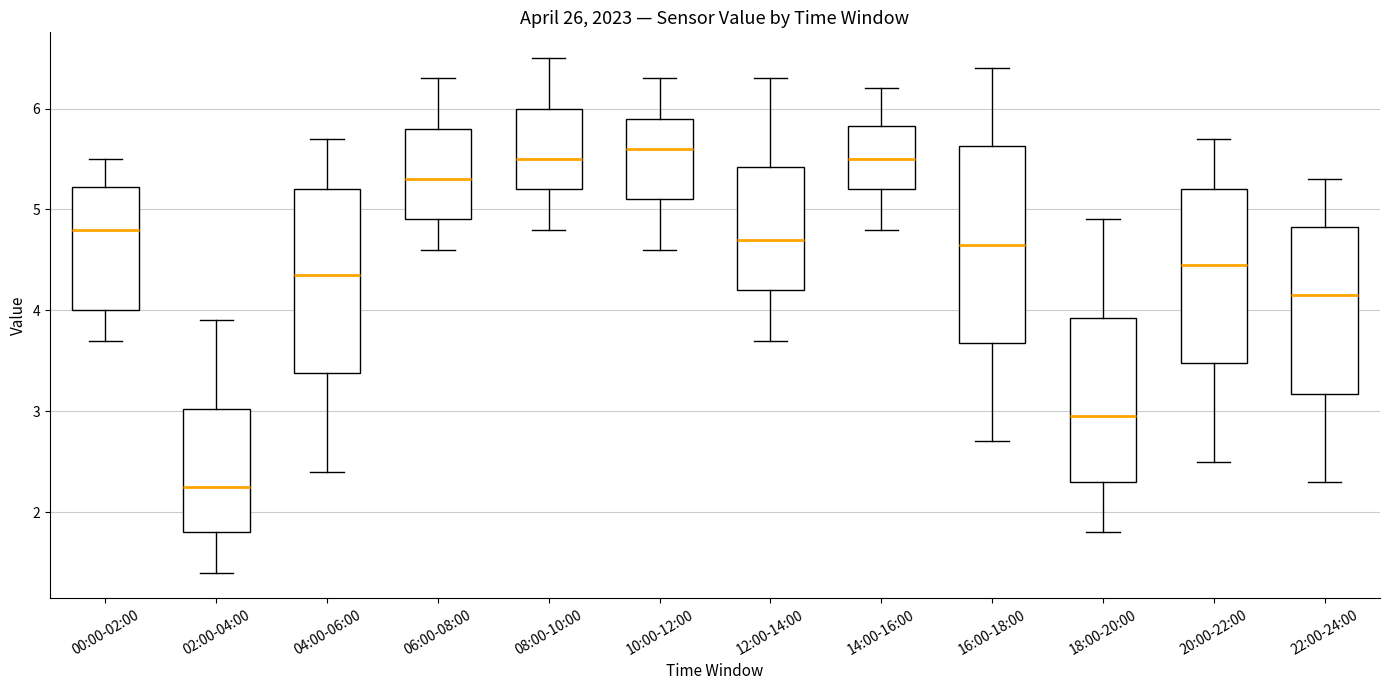

Which box has the lowest median line?

02:00-04:00